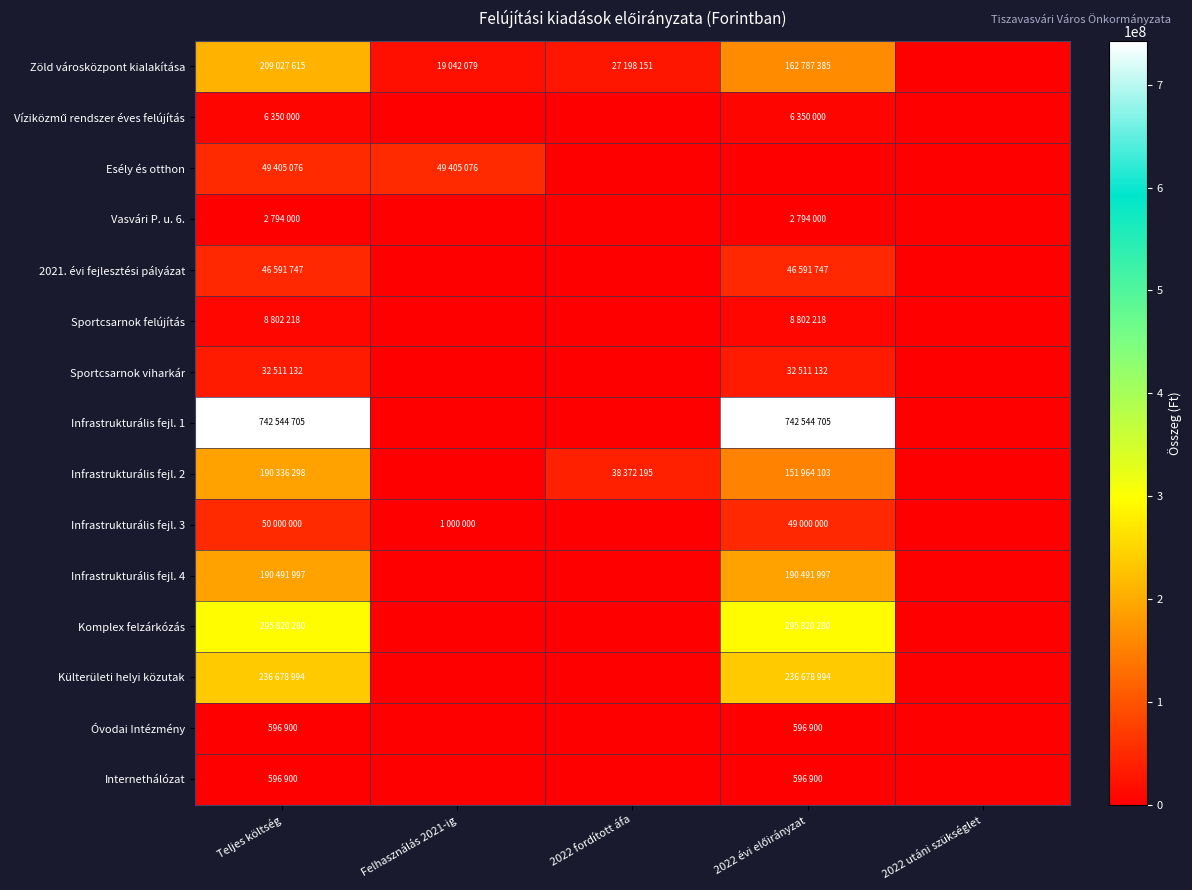

Which series changed the most between 2022 évi előirányzat and 2022 utáni szükséglet?

Infrastrukturális fejl. 1